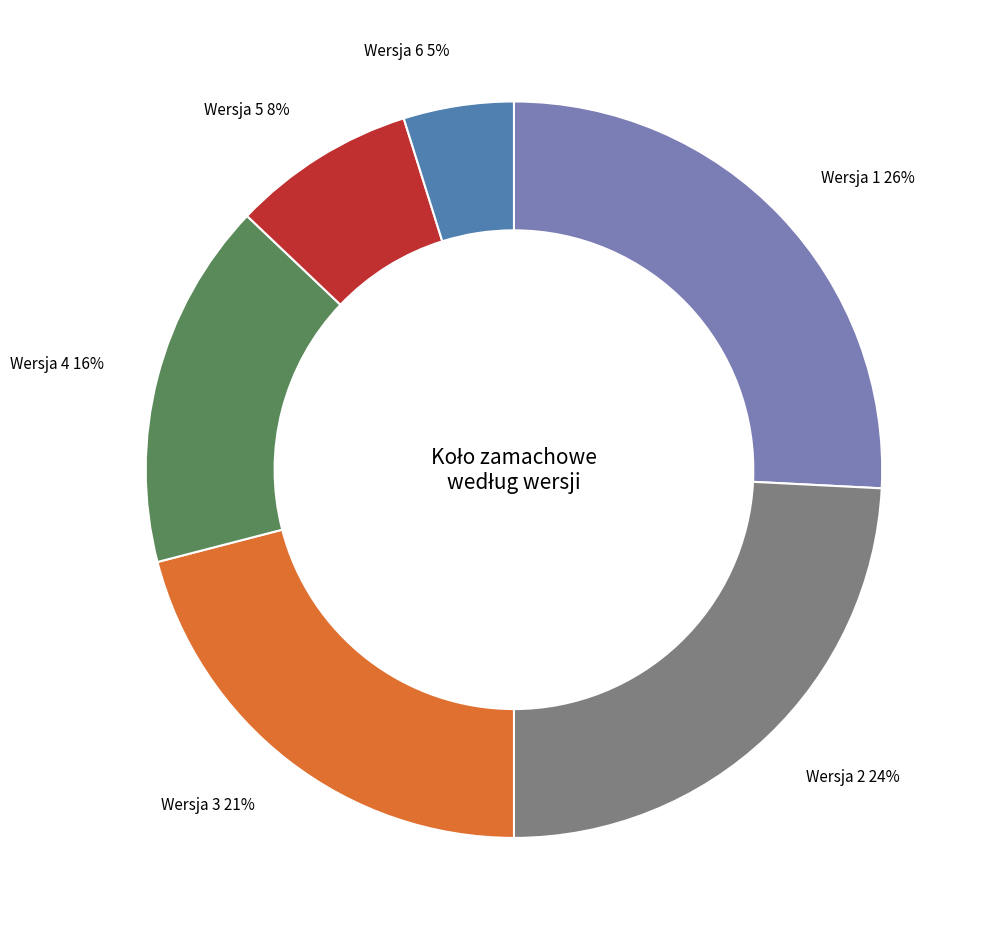

Rank the categories by value from highest to lowest.

Wersja 1, Wersja 2, Wersja 3, Wersja 4, Wersja 5, Wersja 6